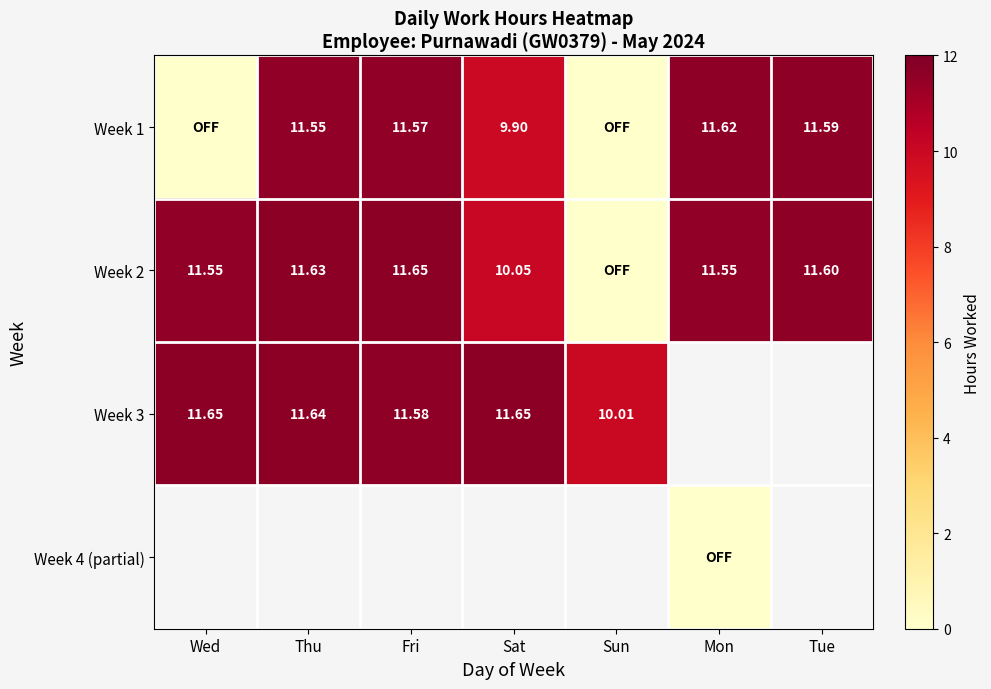

At how many categories does at least one series exceed 6?

7